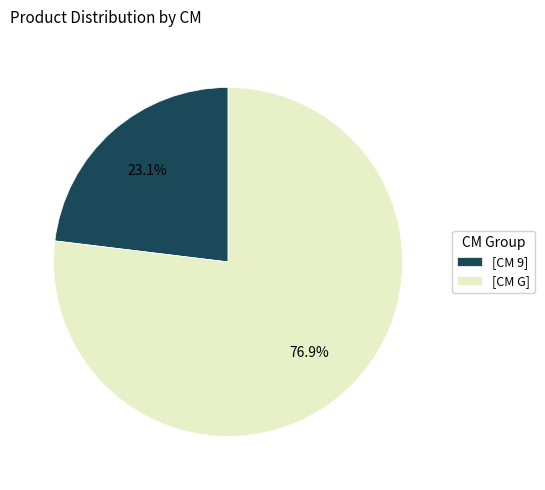

Rank the categories by value from highest to lowest.

[CM G], [CM 9]